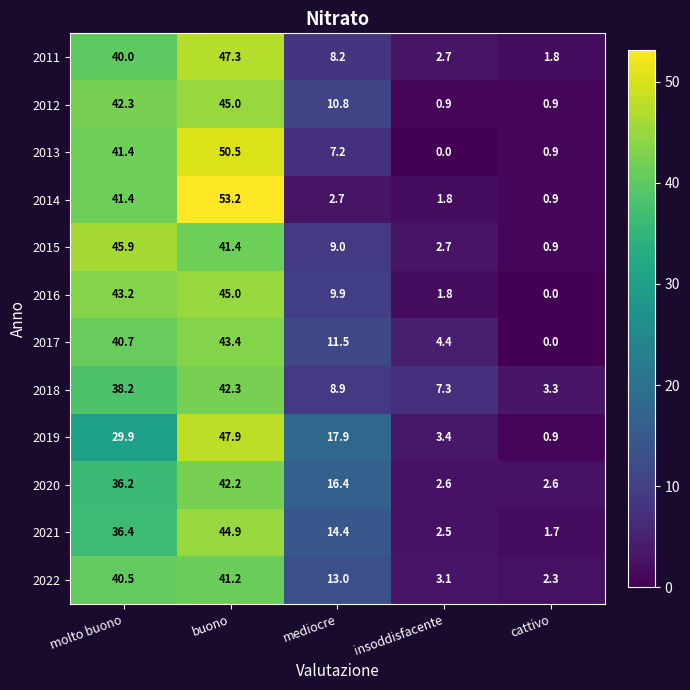

Between mediocre and insoddisfacente, which series saw the biggest shift?

2019